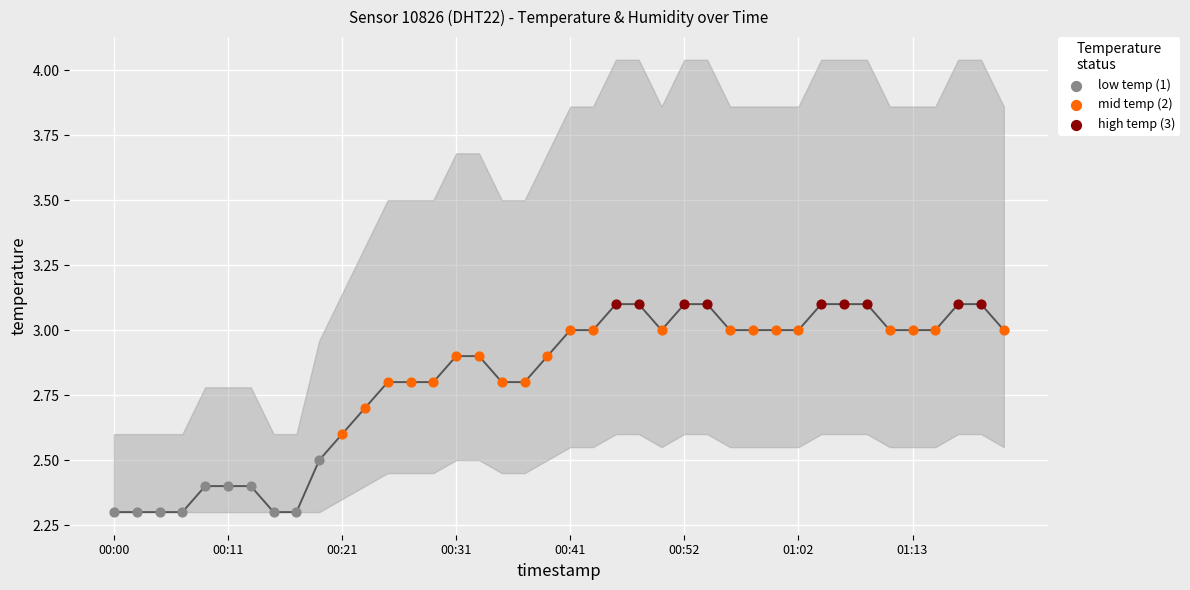

What is the change in value from 12 to 33?

+0.3